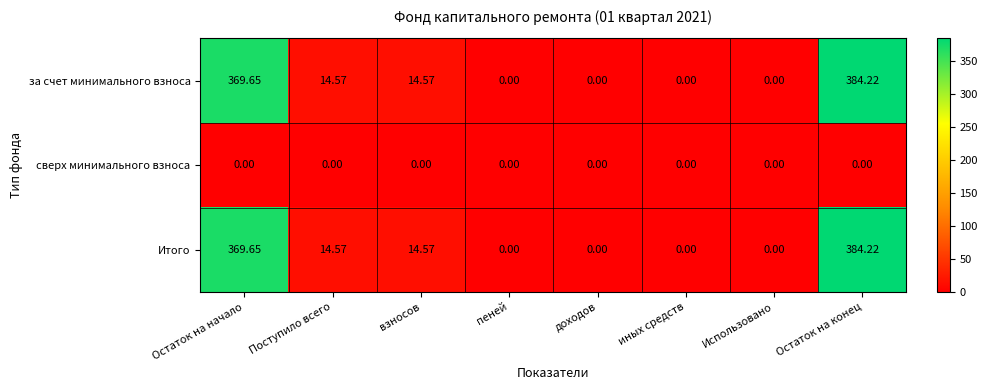

Which category has the highest value across all series?

Остаток на конец